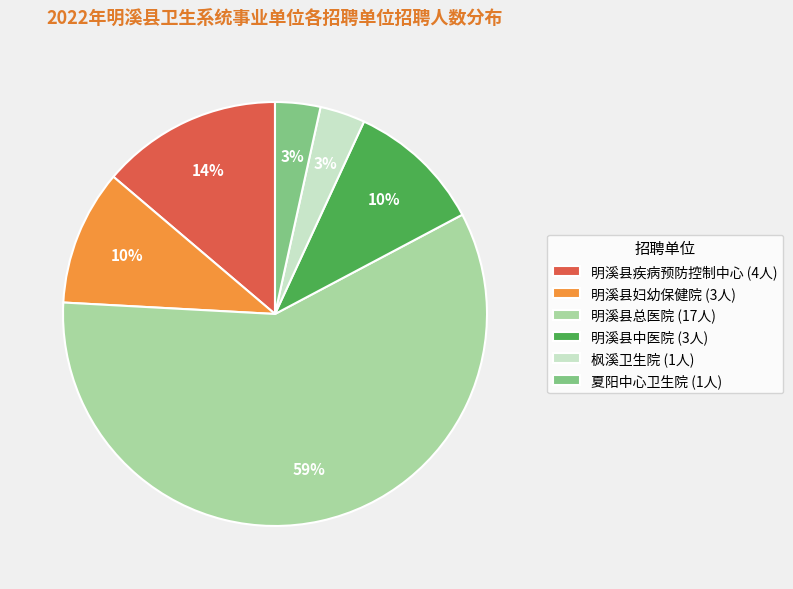

What percentage is the 明溪县疾病预防控制中心 (4人) slice, to the nearest percent?

14%